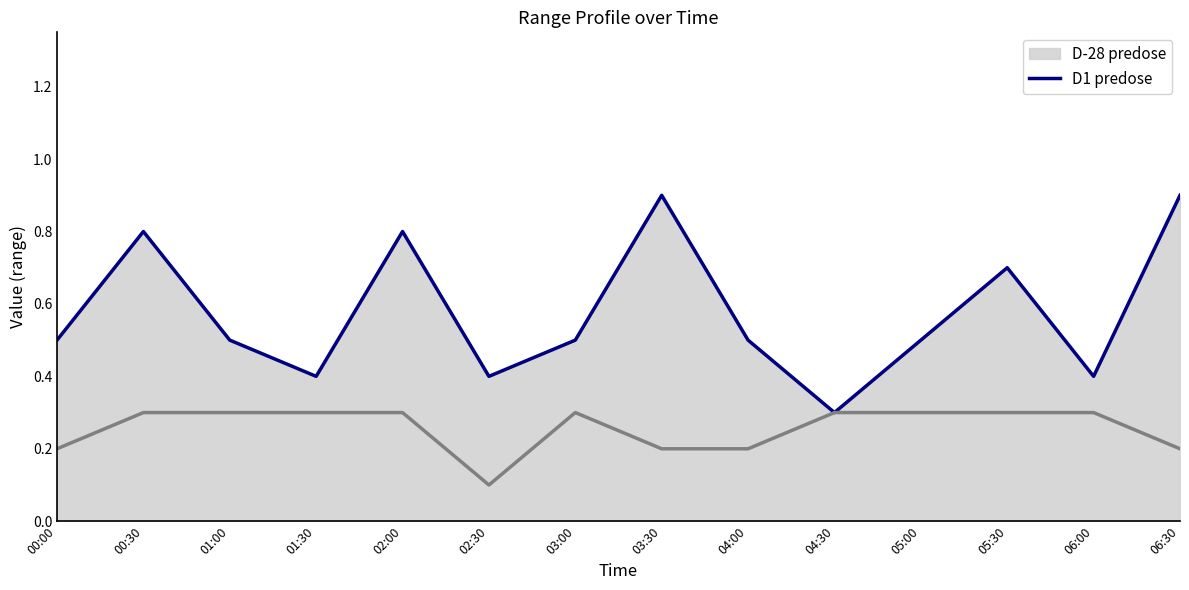

Reading left to right, transcribe all the data shown in this chart.

0.5	0.8	0.5	0.4	0.8	0.4	0.5	0.9	0.5	0.3	0.5	0.7	0.4	0.9